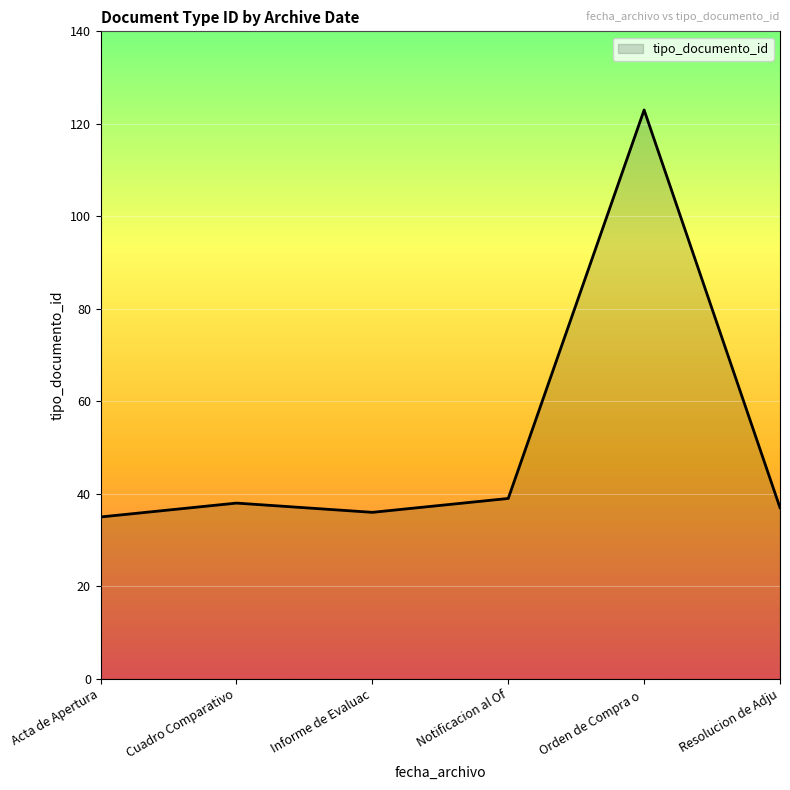

Which label corresponds to the largest value in the chart?

Orden de Compra o 